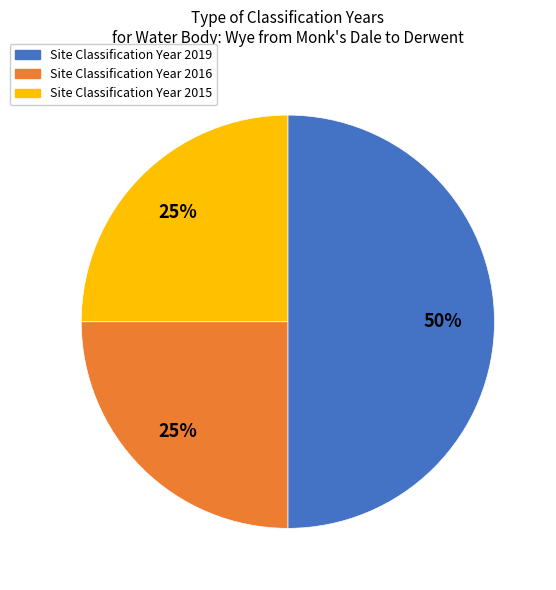

The Site Classification Year 2019 slice represents 38% of the pie. True or false?

False